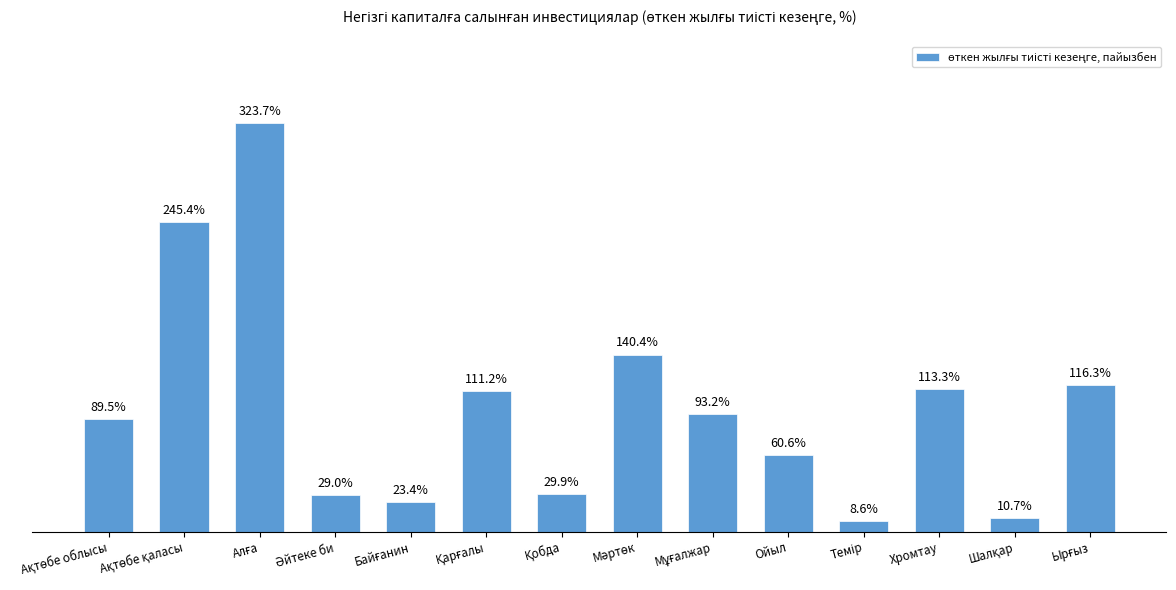

What is the difference between the second highest and second lowest values?

234.7